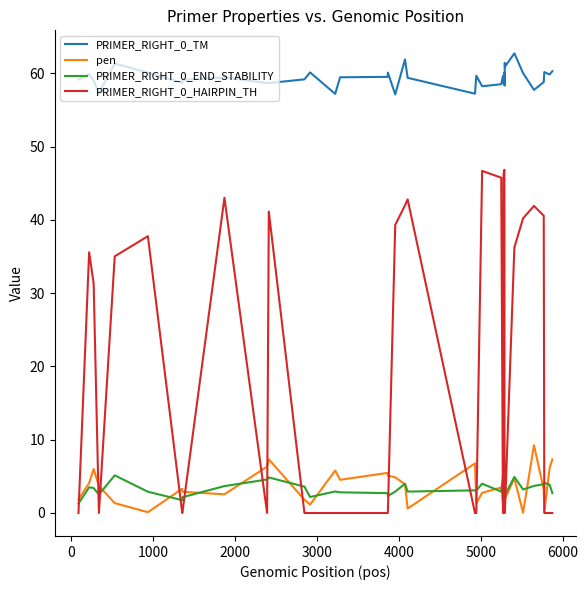

True or false: PRIMER_RIGHT_0_END_STABILITY and PRIMER_RIGHT_0_TM cross at least once.

False